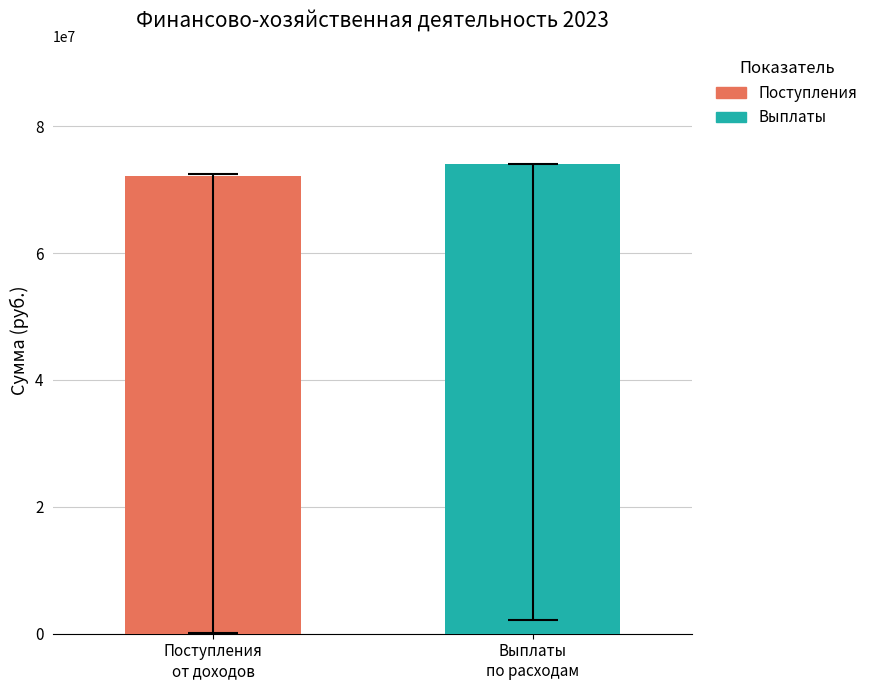

What is the value of the Выплаты по расходам, всего bar at the 1st from the left?

74058291.6